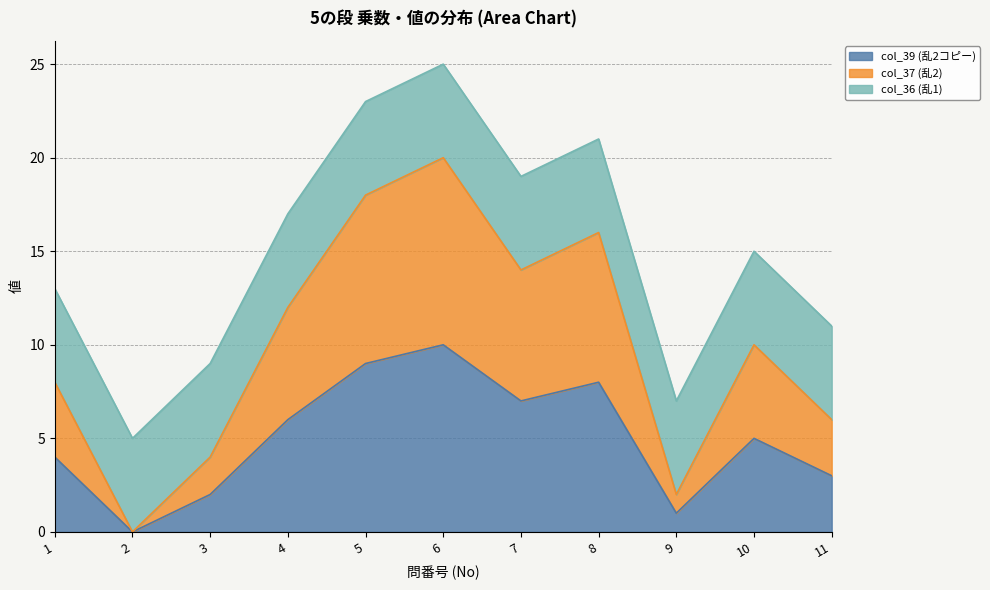

What is the maximum value for col_39 (乱2コピー)?

10